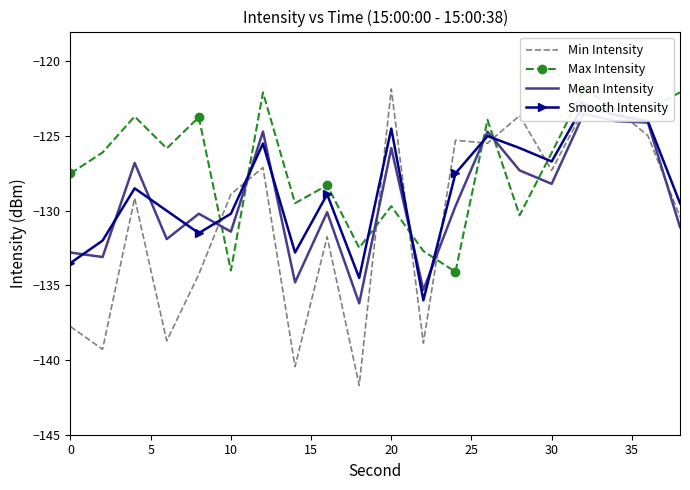

How many data points does each series have?

20